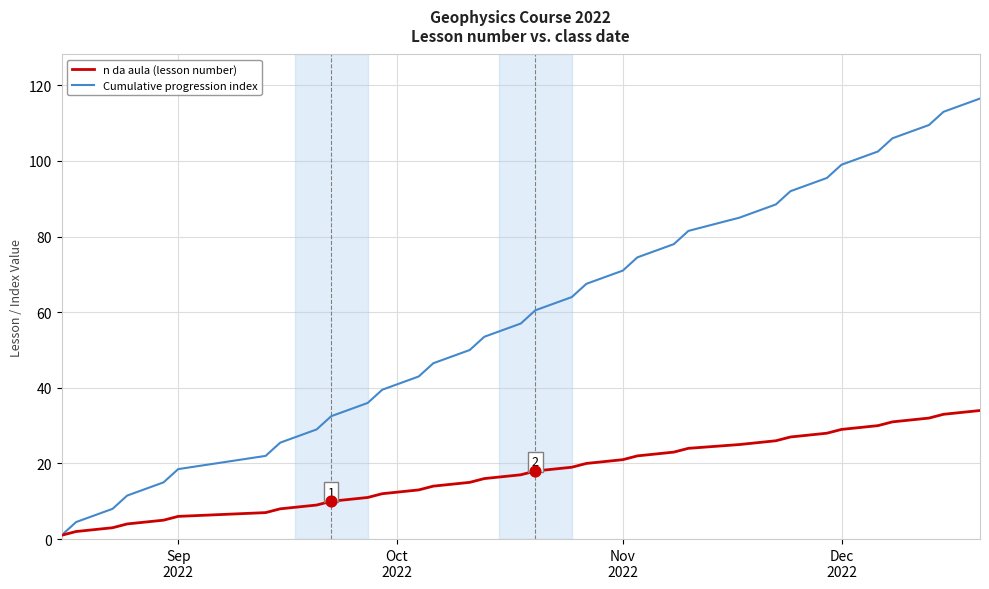

Which series has the largest total across all categories?

Cumulative progression index